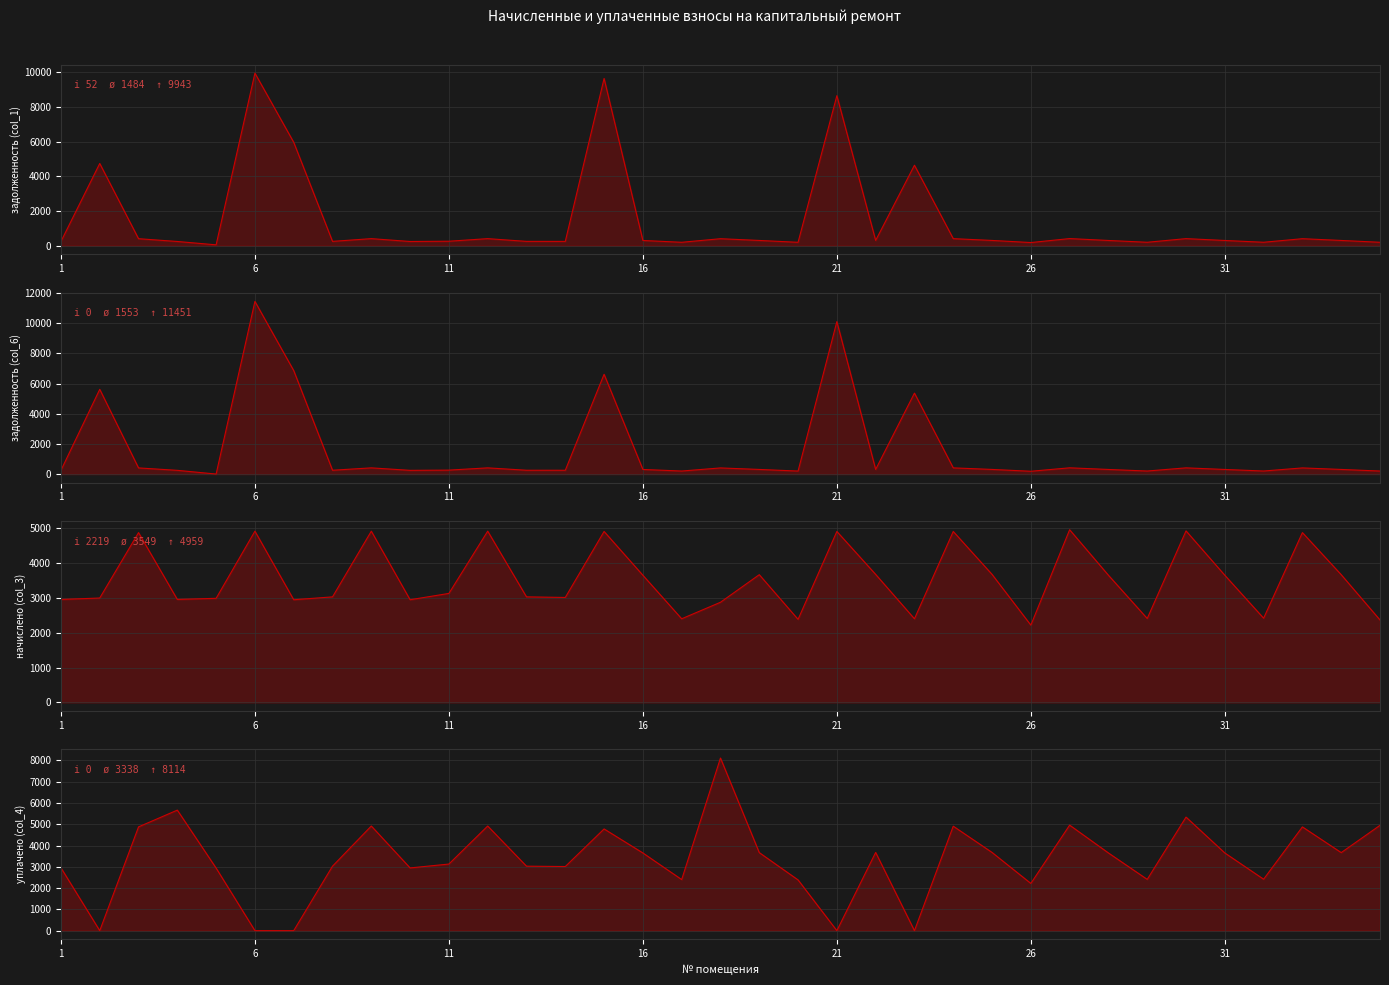

In задолженность (col_6) (line), how many points are lower than both neighbors (excluding endpoints)?

10